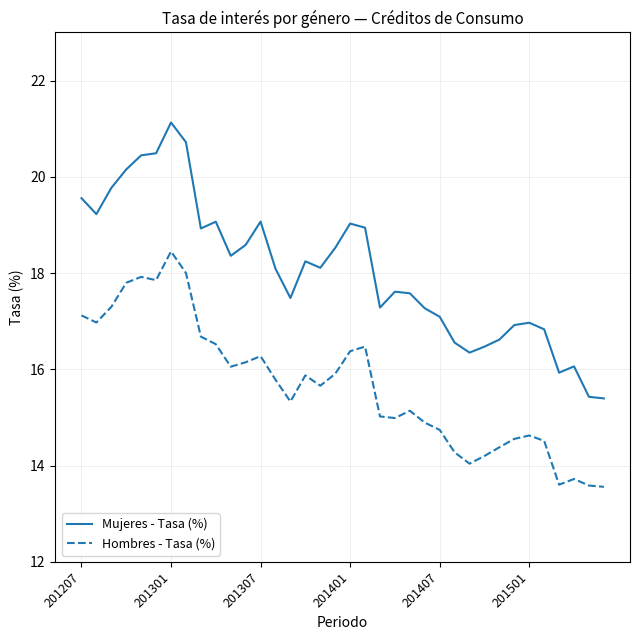

What is the difference between the maximum and minimum values in the Hombres - Tasa (%) series?

4.9